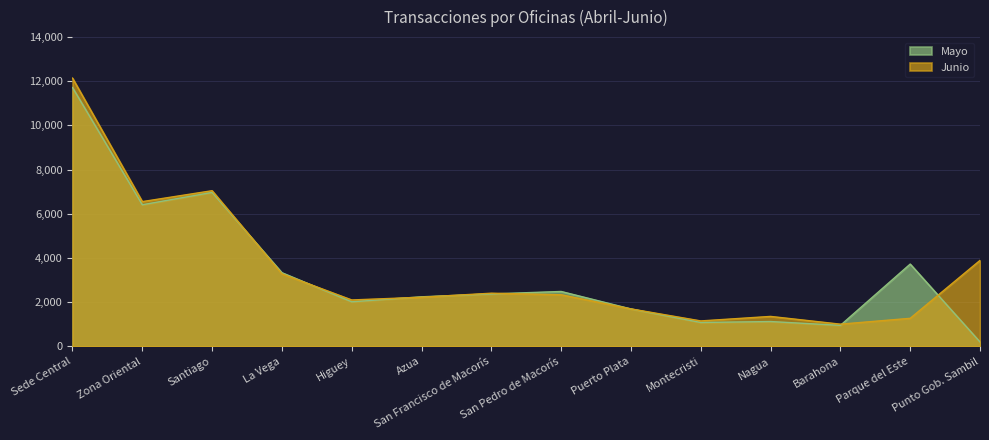

Which series ends up on top after the final intersection of Junio and Mayo?

Junio